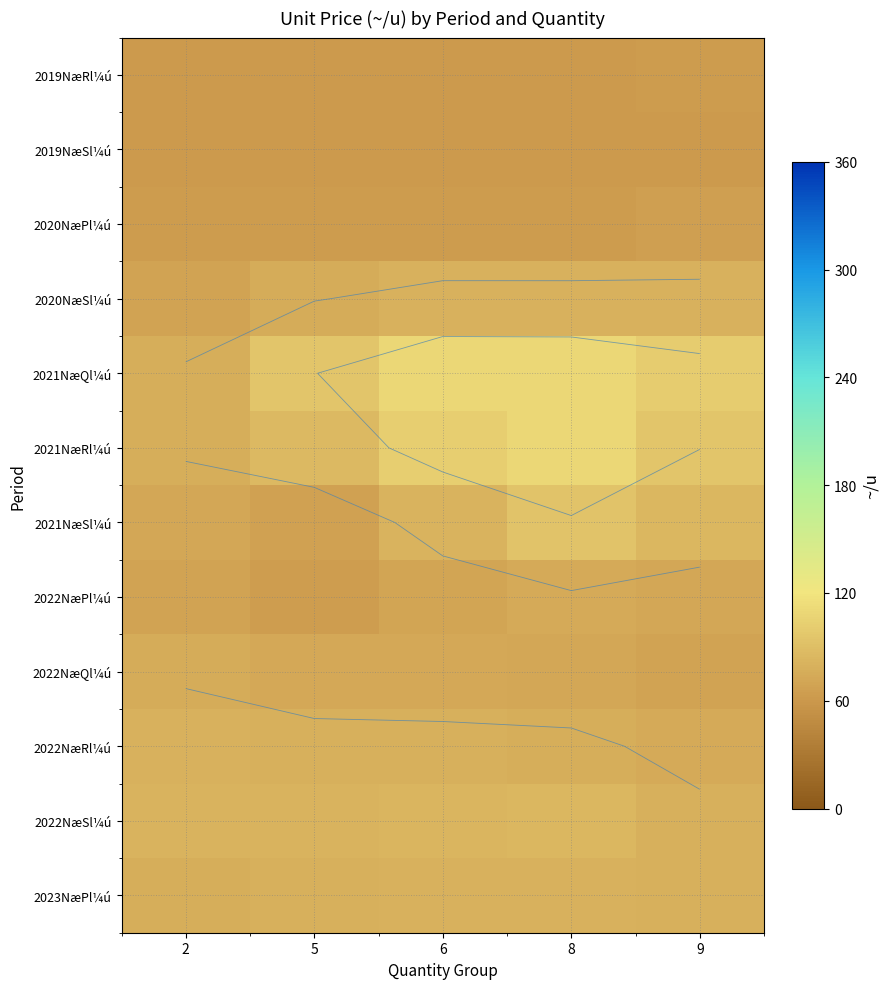

How many categories are shown in the chart?

5